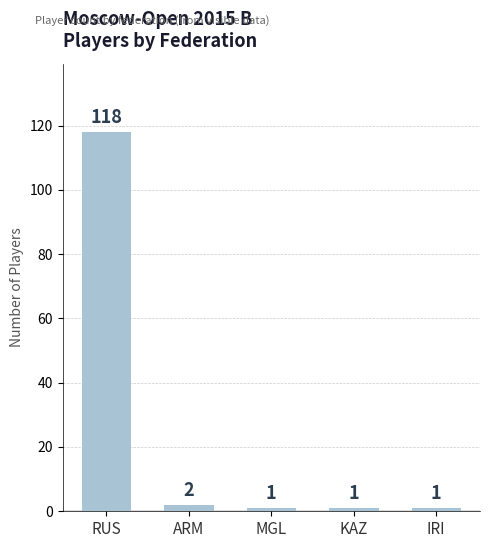

Count the number of data series in this chart.

1